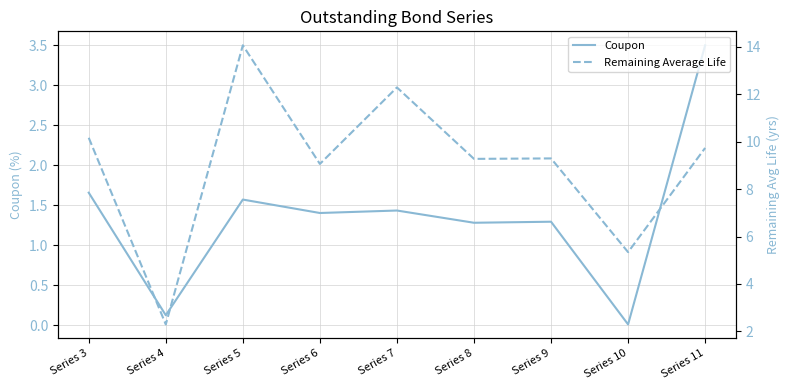

Which series changed the most between Series 4 and Series 7?

Remaining Average Life